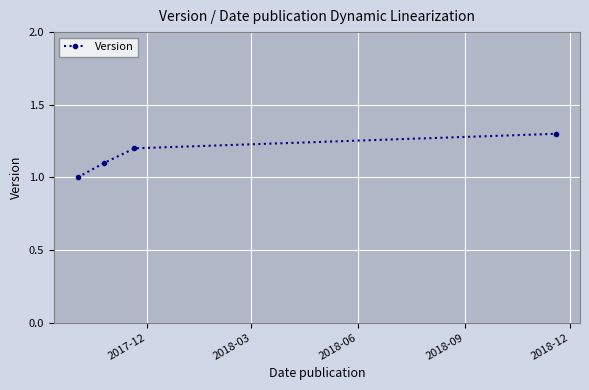

Is this an area chart (filled region under the line)?

No